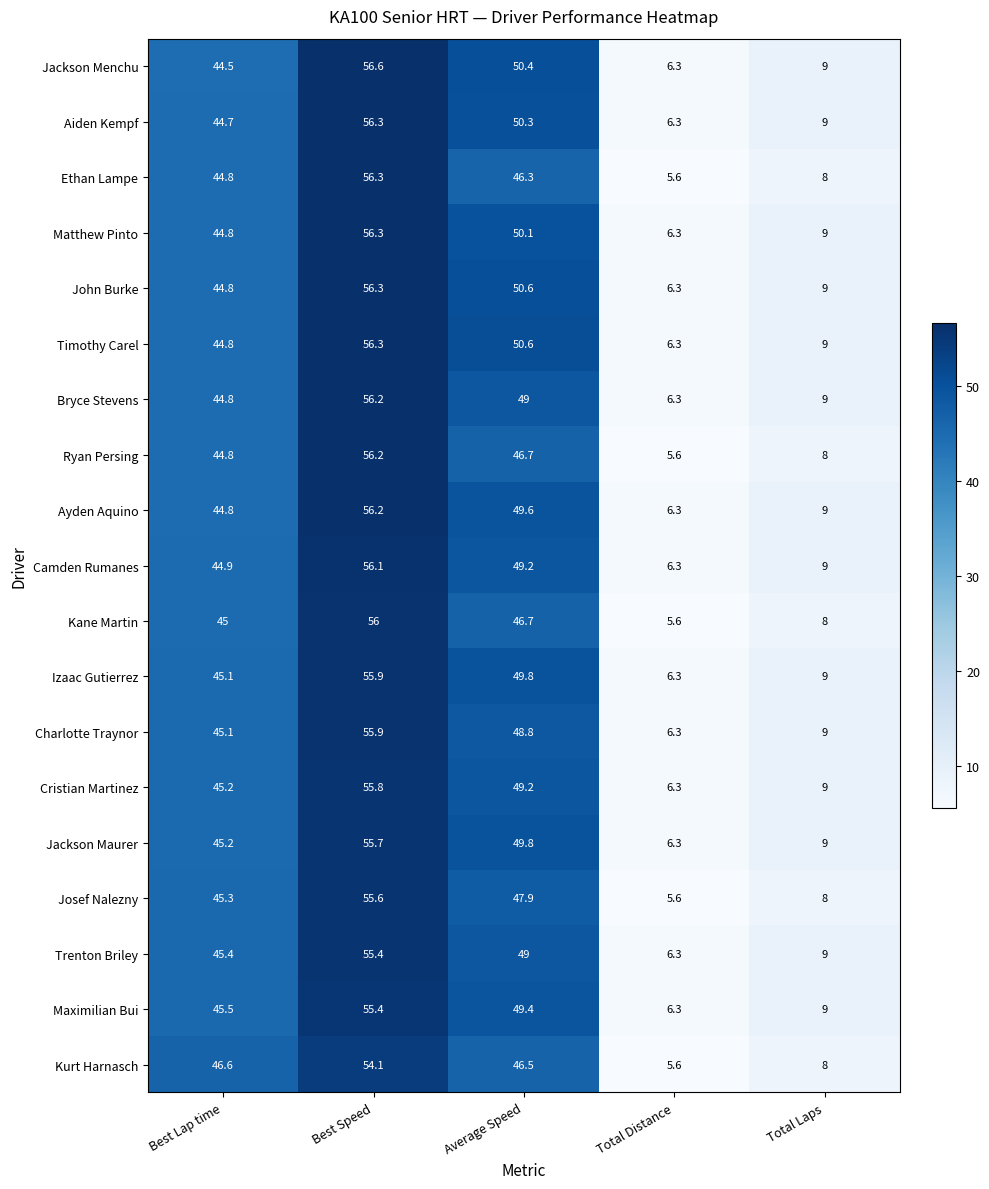

What is the difference between the Kurt Harnasch values at Best Speed and Total Distance?

48.5